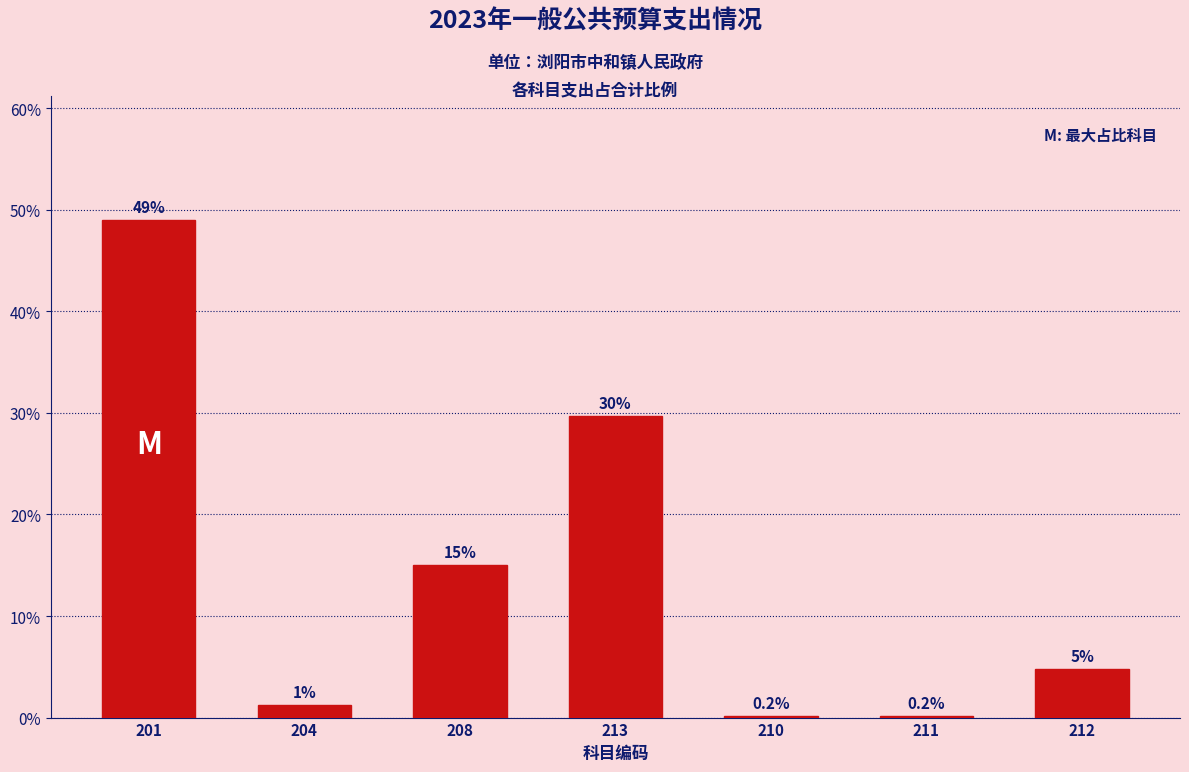

What is the value of the 5th bar from the left?

0.2